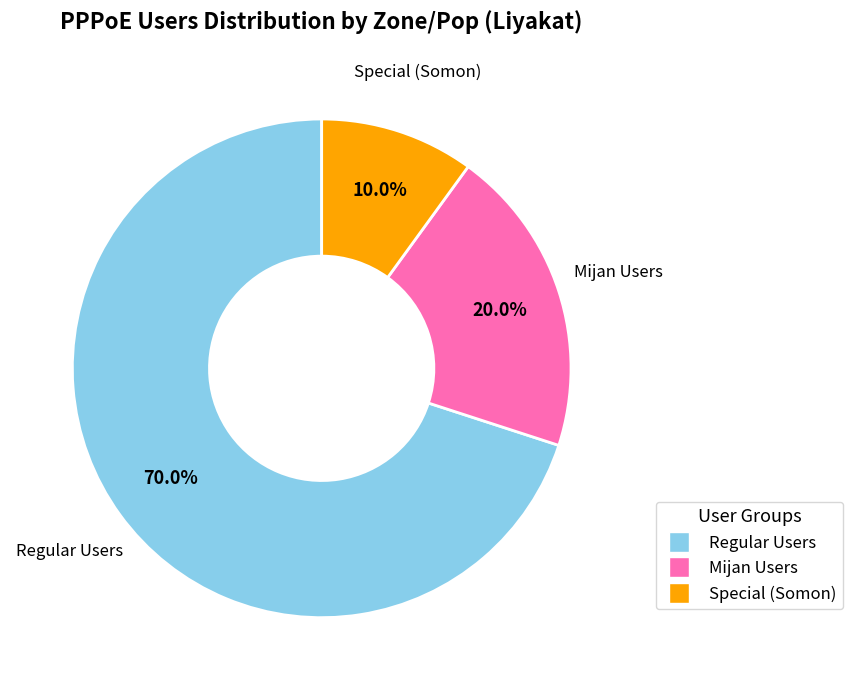

Is there any slice that represents more than half of the pie?

Yes